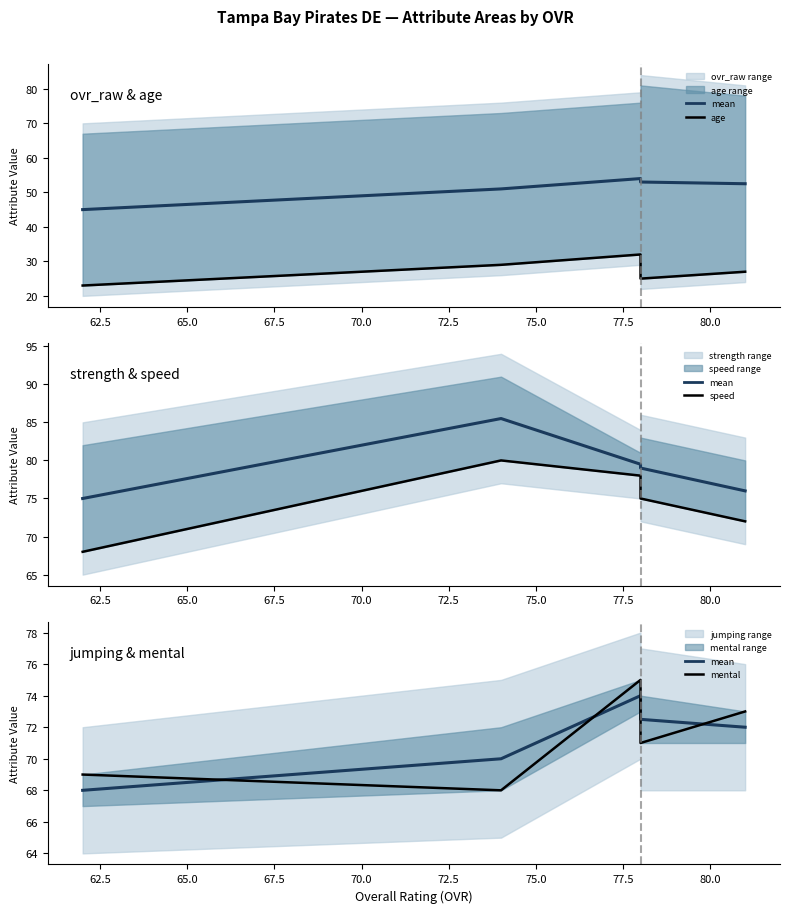

What is the difference between the second highest and second lowest values in the mean series?

2.5